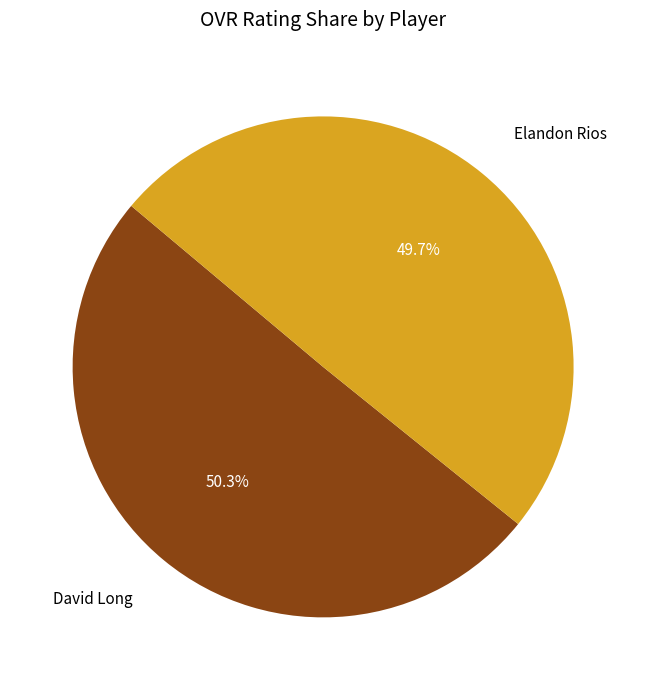

What is the ratio of the value at Elandon Rios to the value at David Long?

1.0